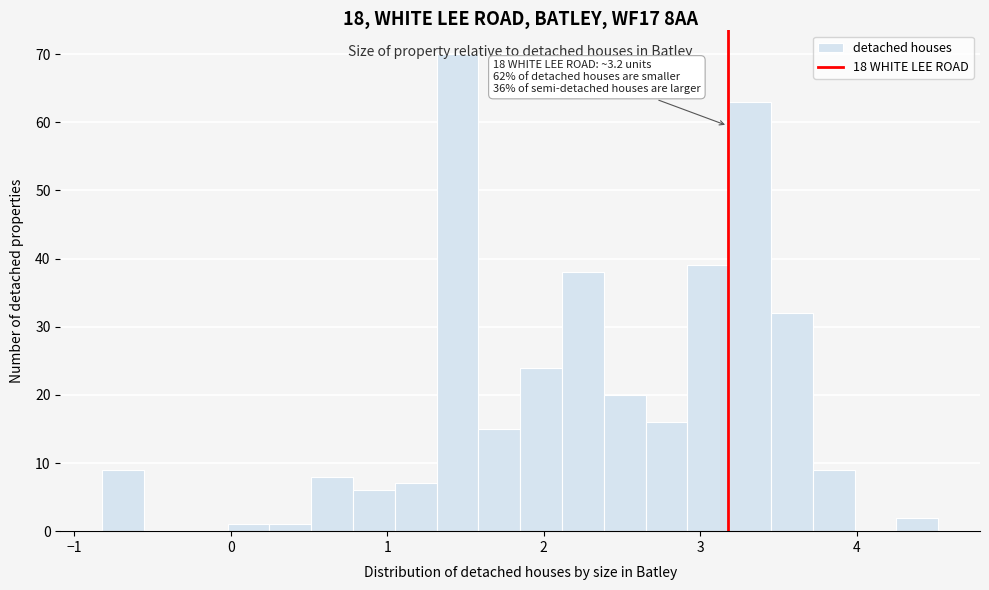

Read against the x-axis, roughly where is the centre of the tallest bar?

1.4